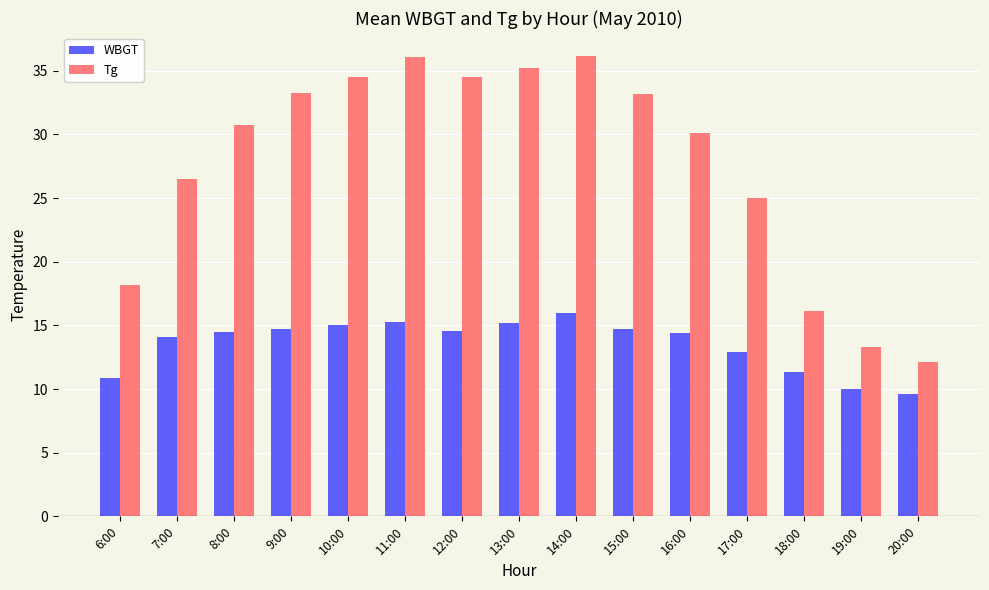

What are all the series names shown in the legend?

WBGT, Tg